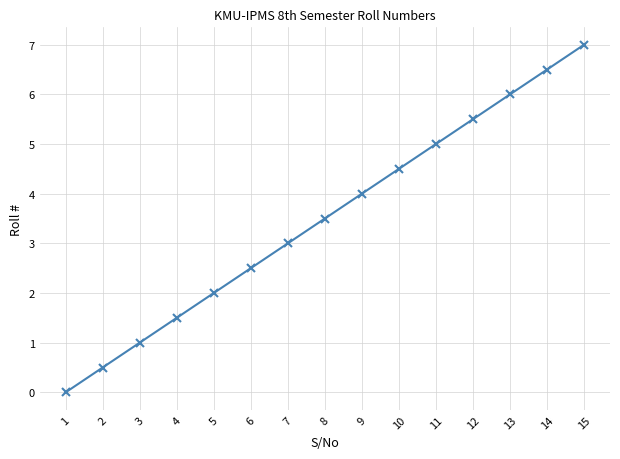

What is the average value?

3.5